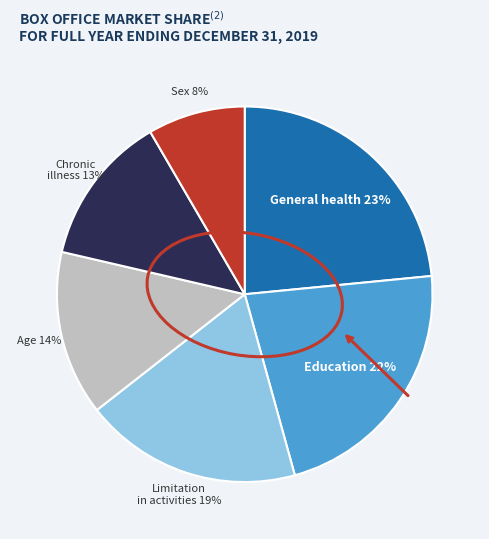

To the nearest percent, what is the difference between the largest and smallest slice percentages?

15%